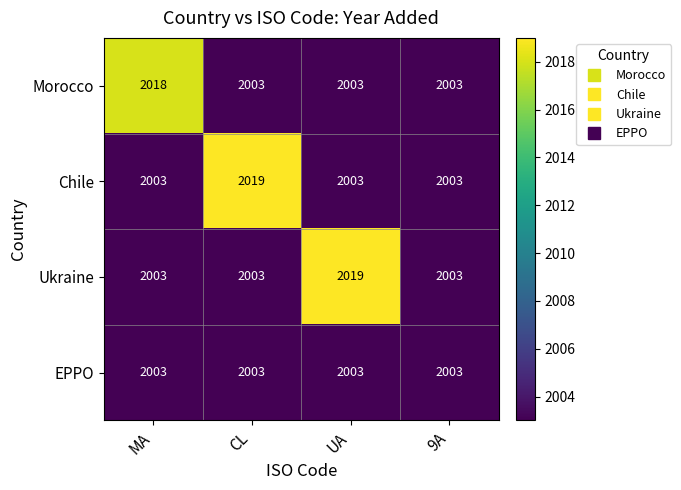

The EPPO series shows 3349 at UA. True or false?

False